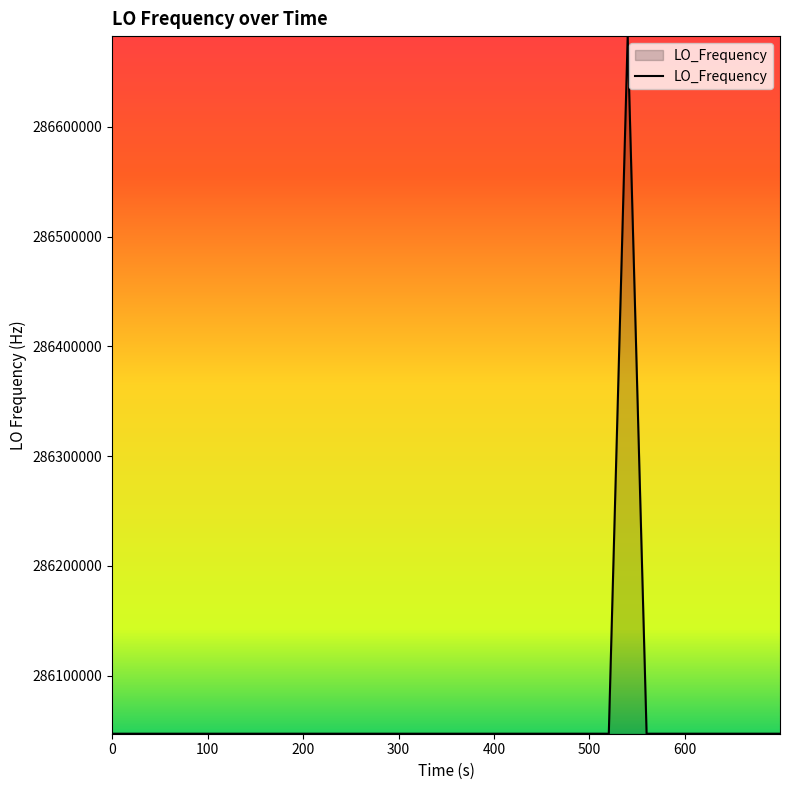

What is the difference between the maximum and minimum values?

635715.2